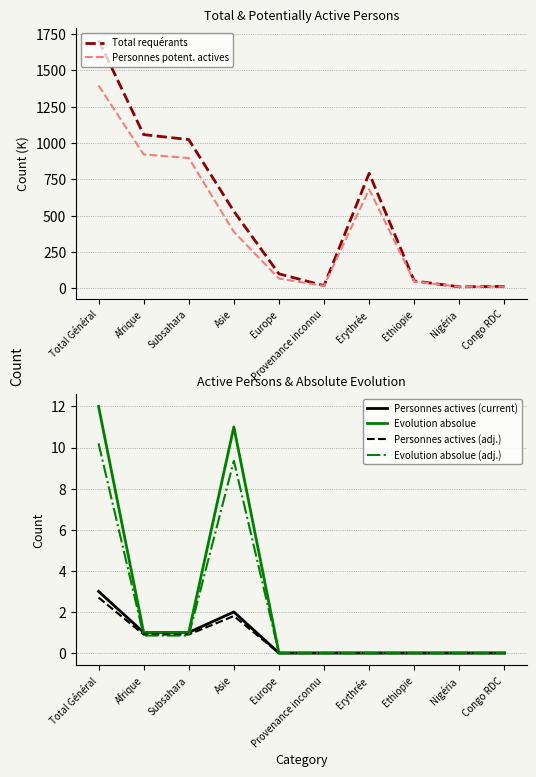

Which series has the largest total across all categories?

Total requérants